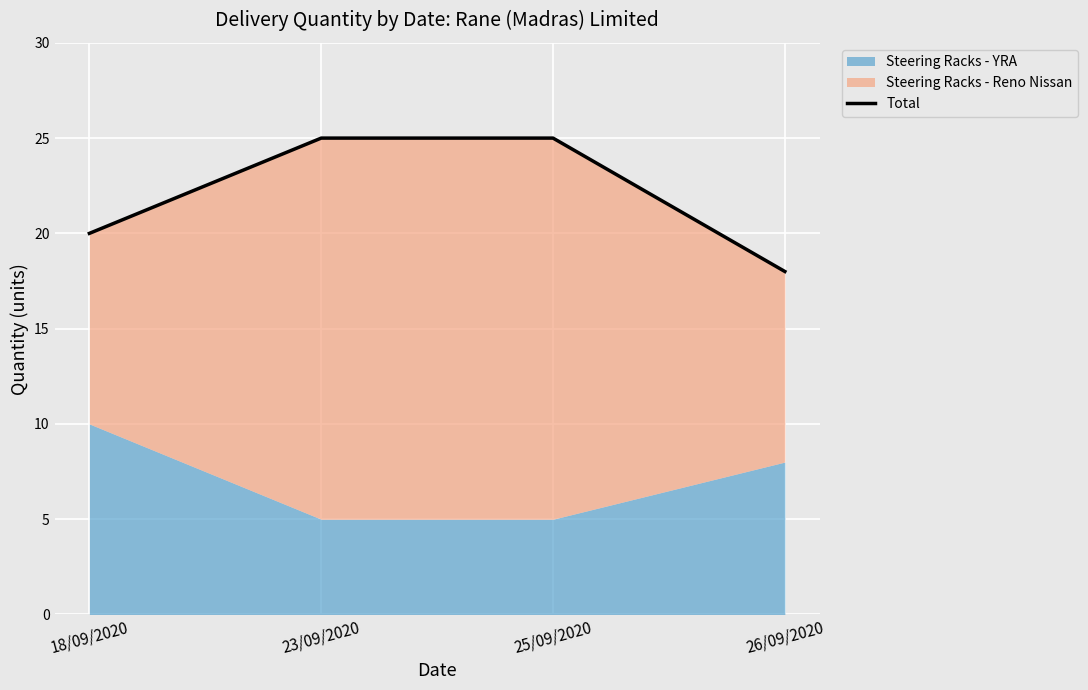

What value does the data have at 18/09/2020?

20